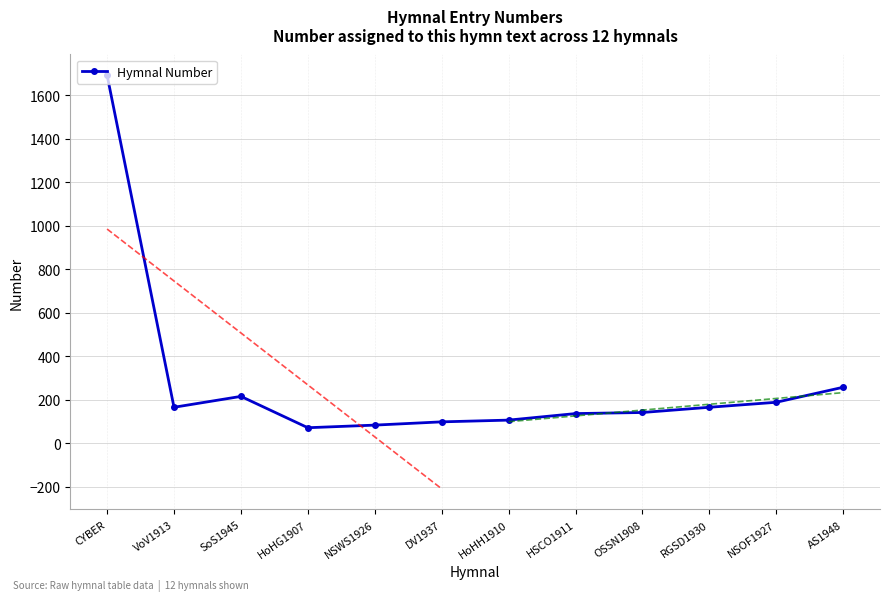

What is the label of the 8th point from the left?

HSCO1911